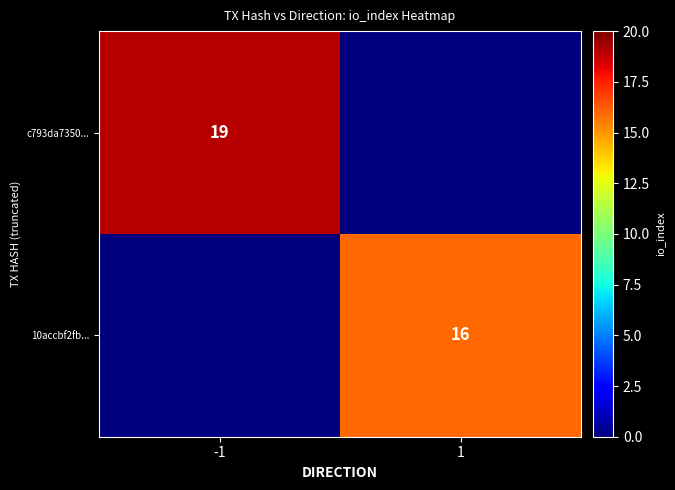

Is it true that c793da7350... equals 30 at -1?

False